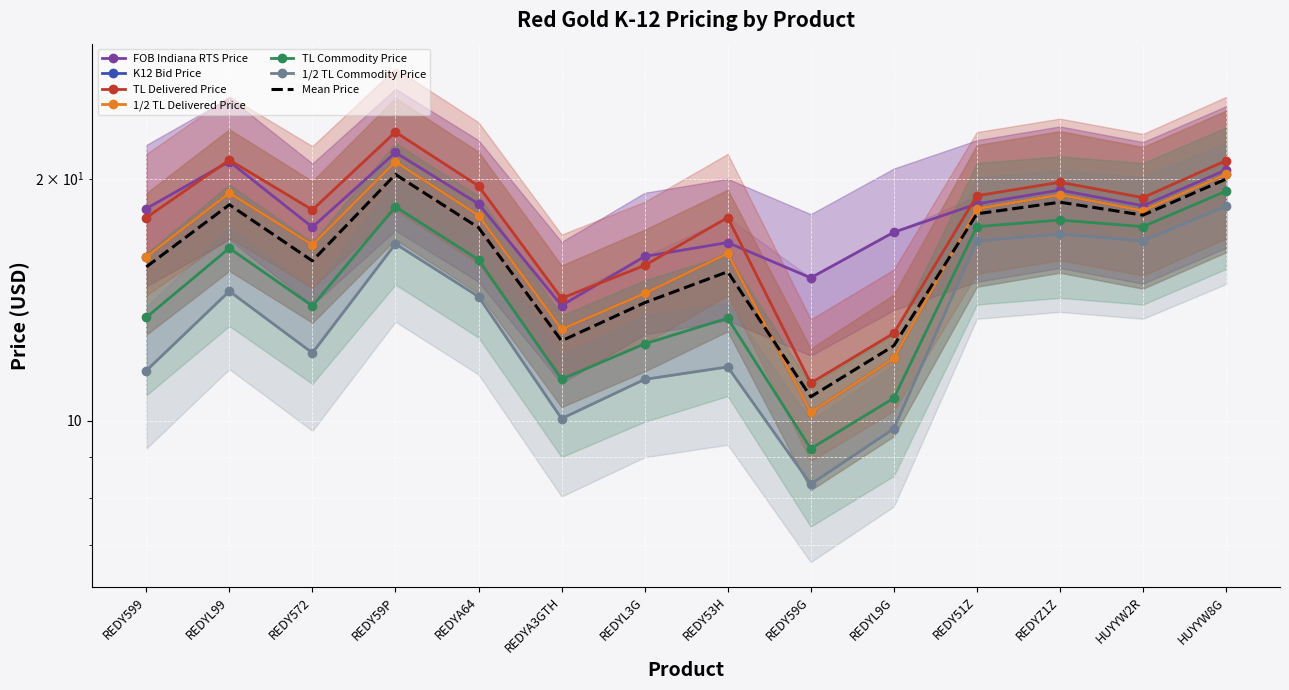

True or false: 1/2 TL Commodity Price has more than 0 interior local peaks.

True